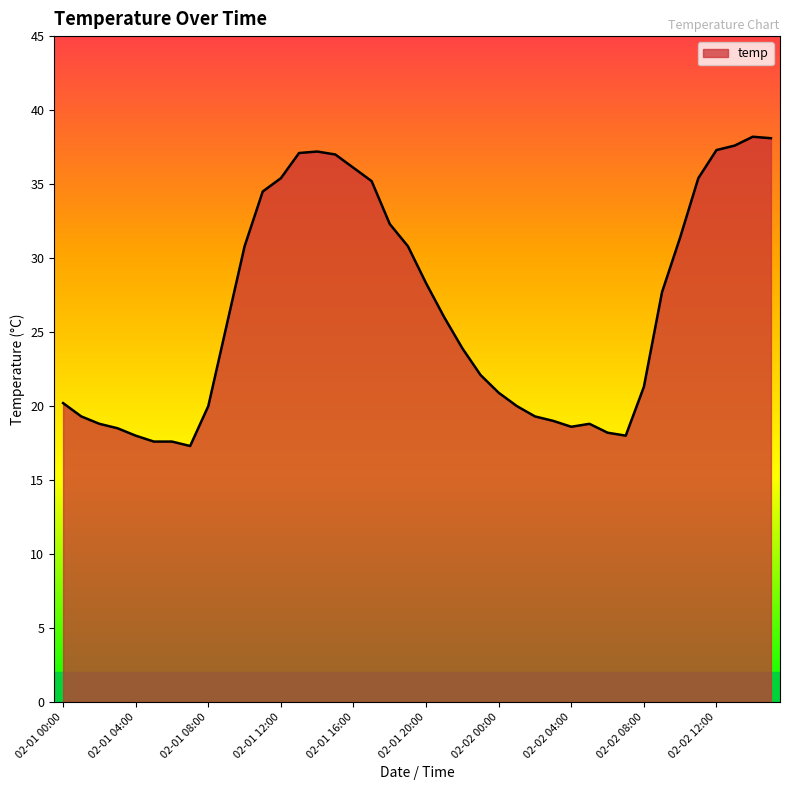

What is the difference between the maximum and minimum values?

20.9